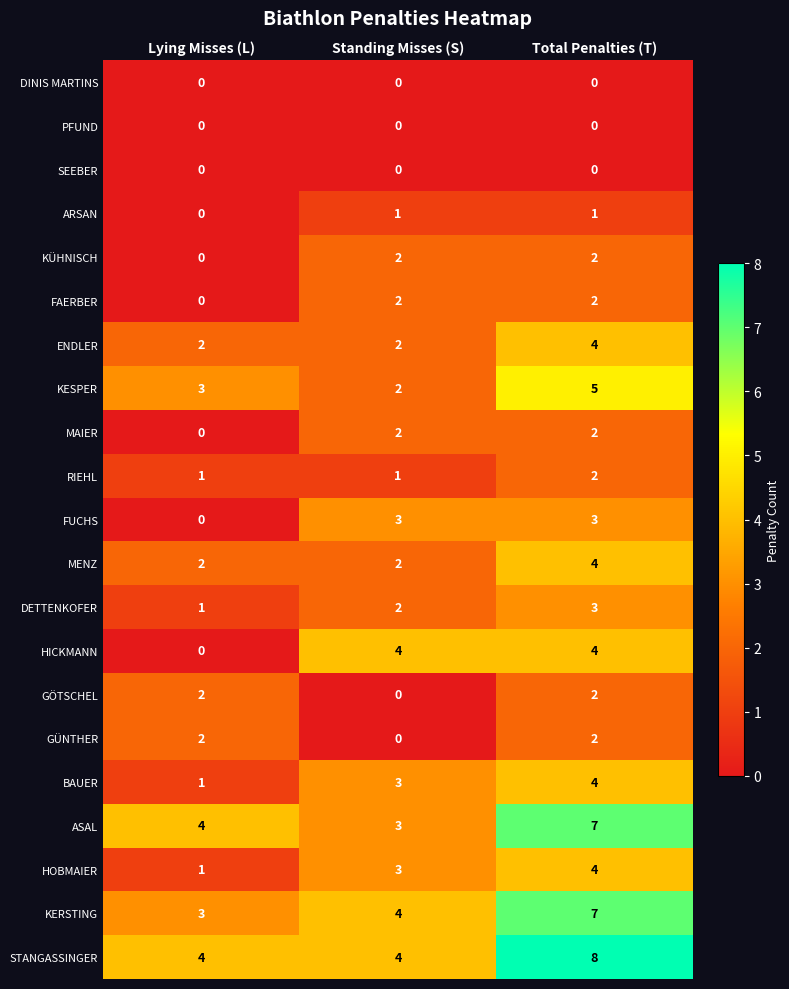

Which label corresponds to the largest value in the chart?

Total Penalties (T)